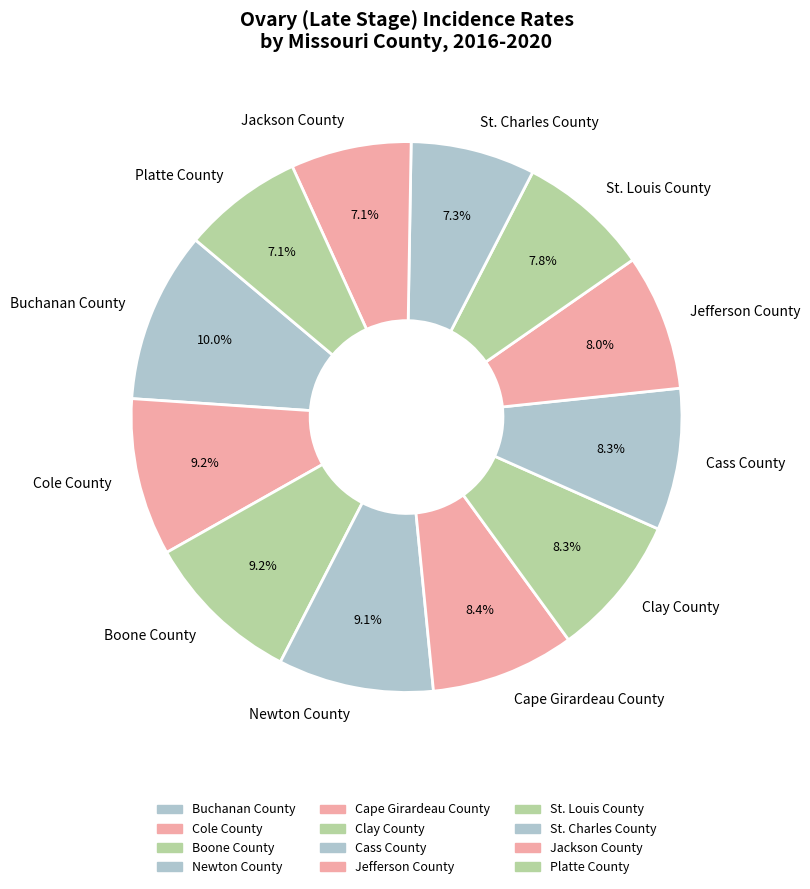

What is the largest slice in the pie chart?

Buchanan County